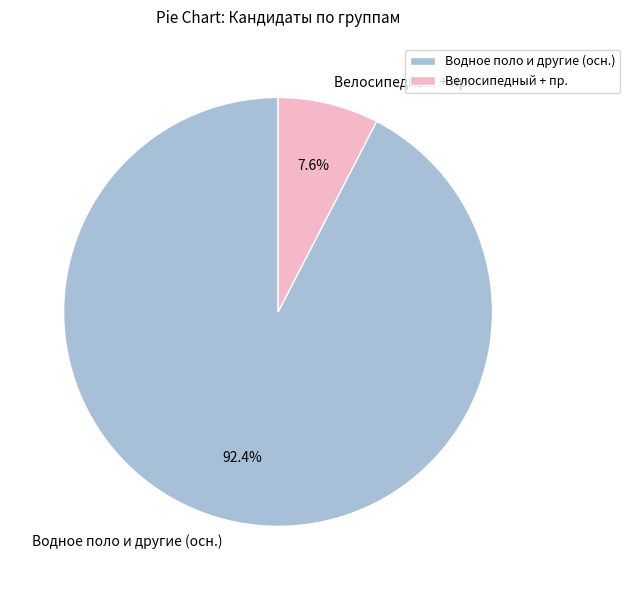

Which slice is the largest?

Водное поло и другие (осн.)